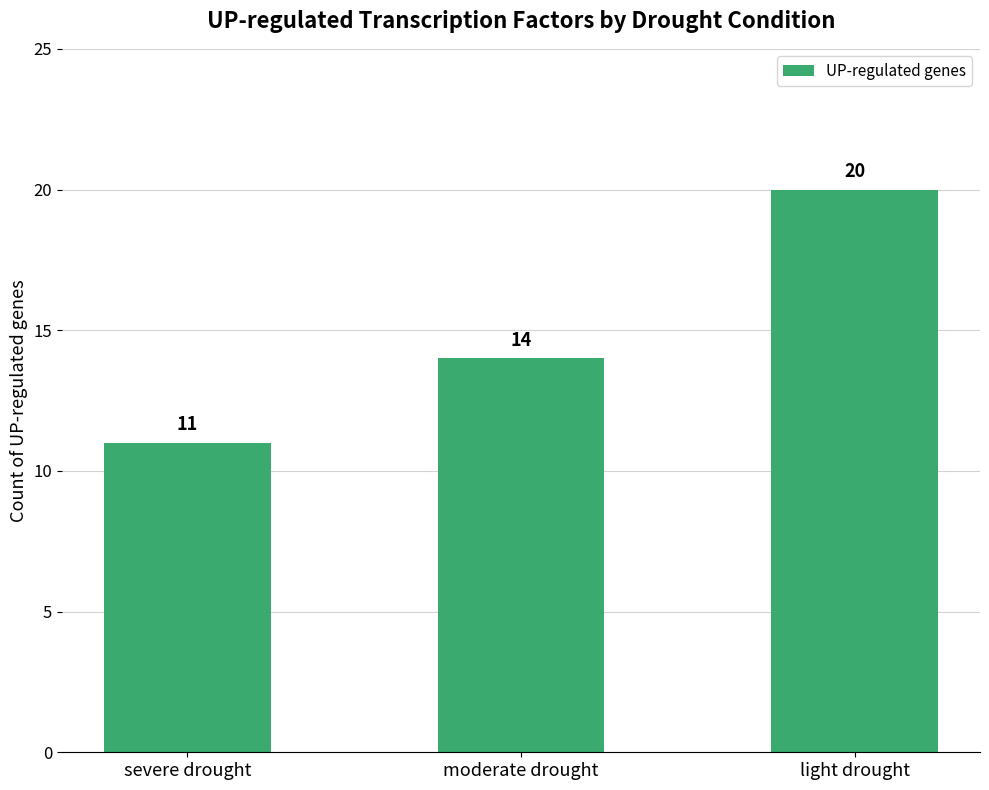

Between light drought and moderate drought, which is larger?

light drought